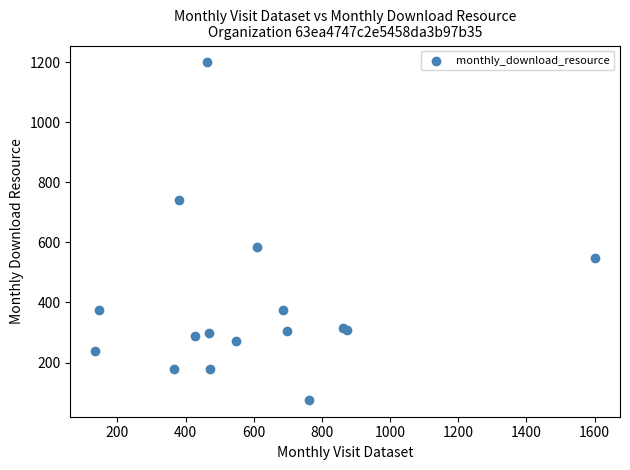

What Y value in the scatter plot is closest to 637?

584